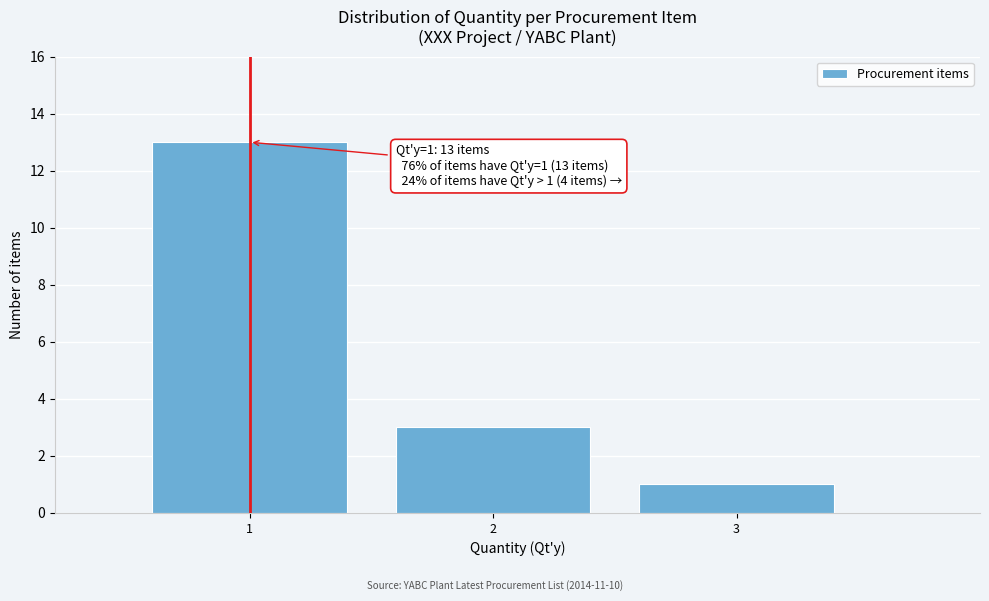

Reading left to right, transcribe all the data shown in this chart.

13	3	1